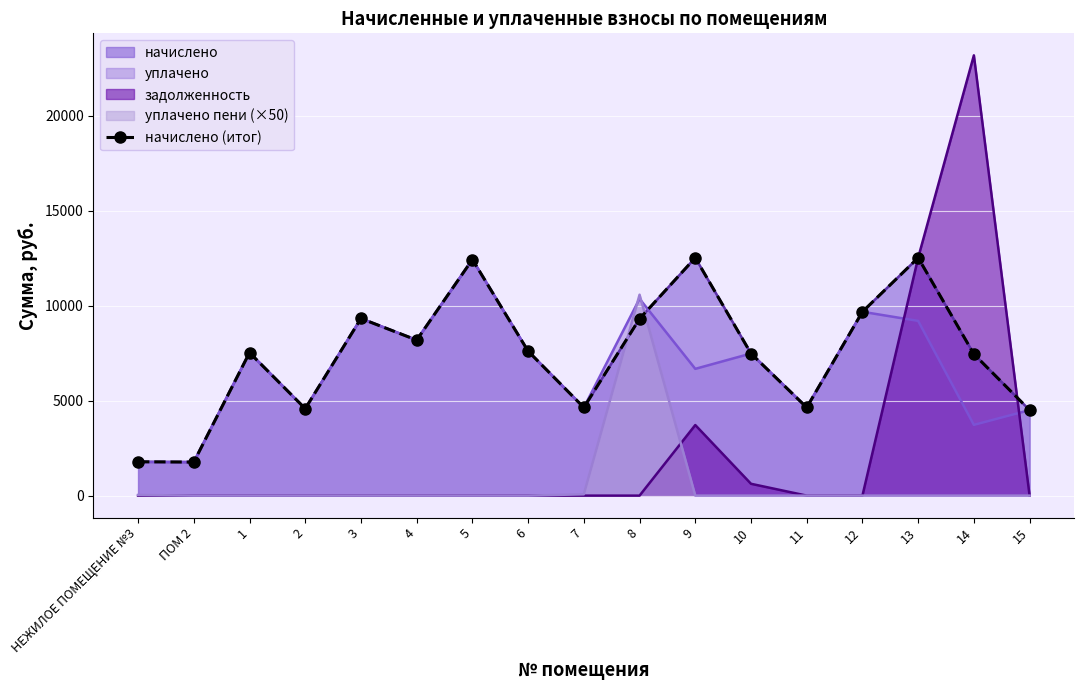

At which label does the data first exceed 7526?

1